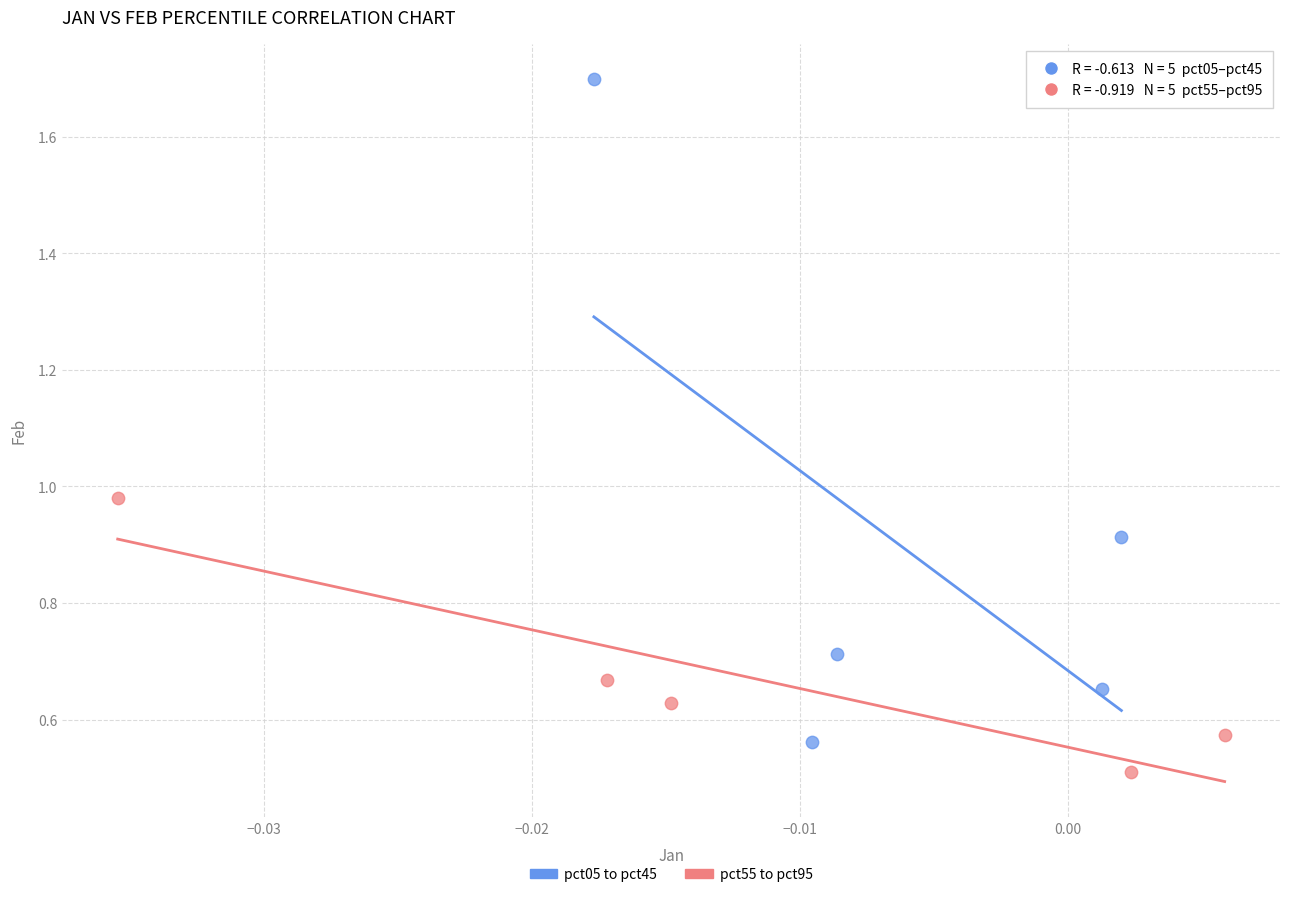

Which series reaches the maximum Y coordinate?

pct05 to pct45